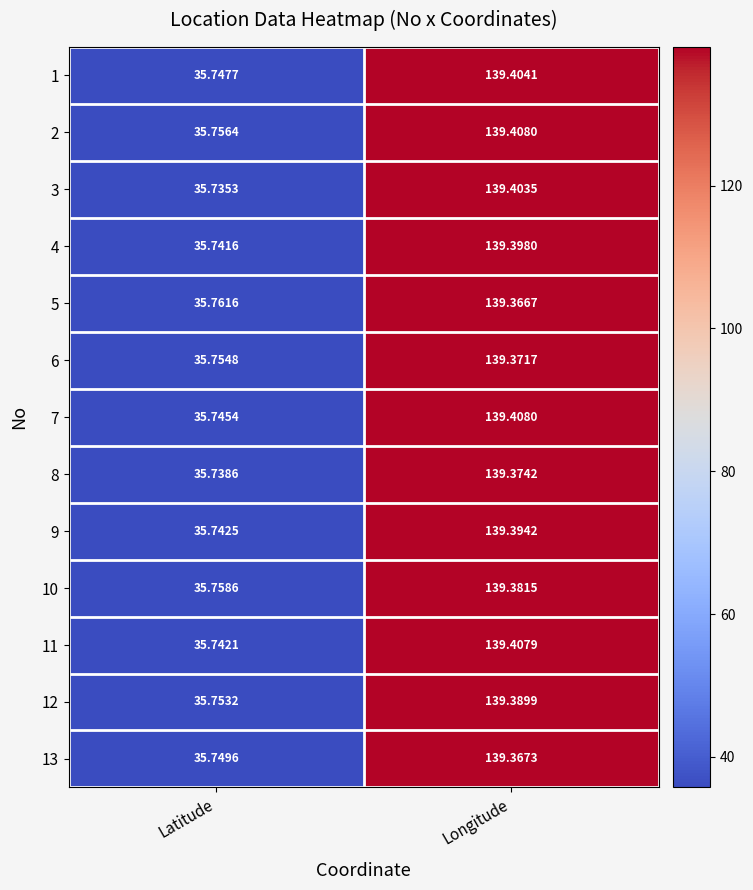

At how many categories does at least one series exceed 117?

1